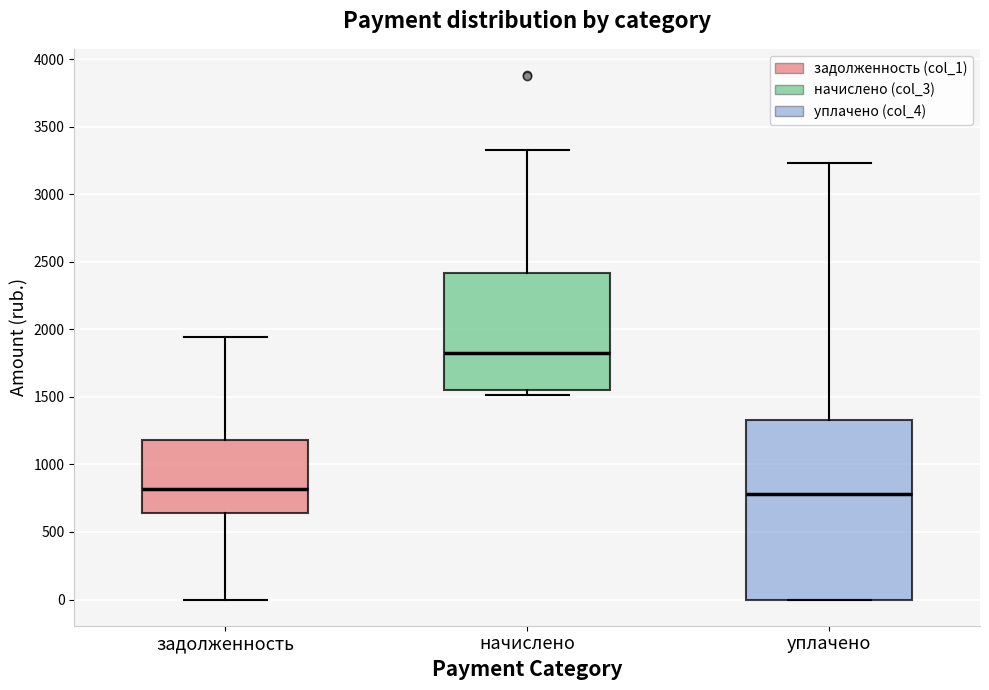

Where does the upper whisker of the box for начислено end on the y-axis? The values are not printed on the chart, so give them approximately, as read against the axis.

3350